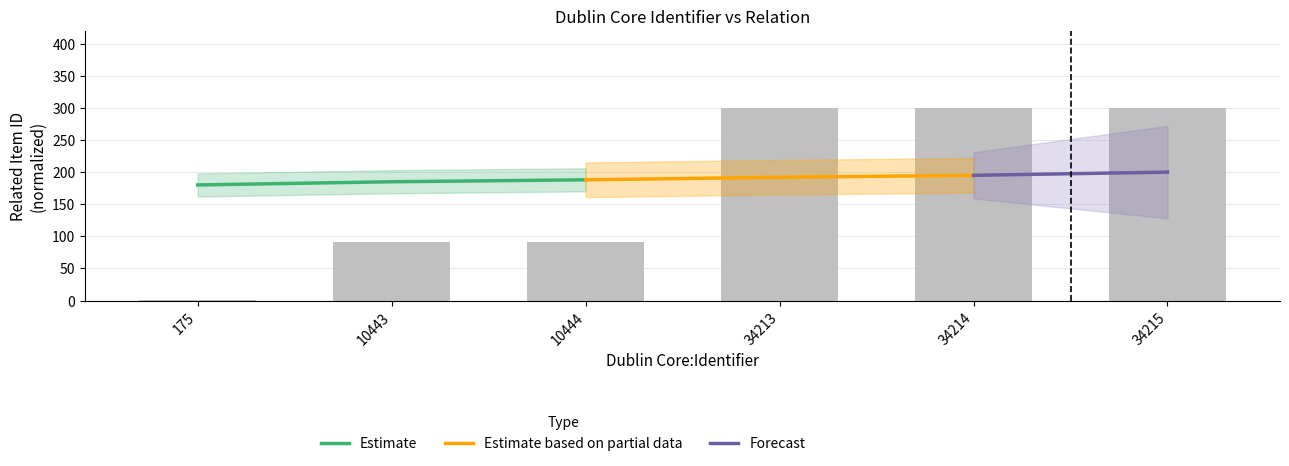

The value at 34215 is 300.0. True or false?

True